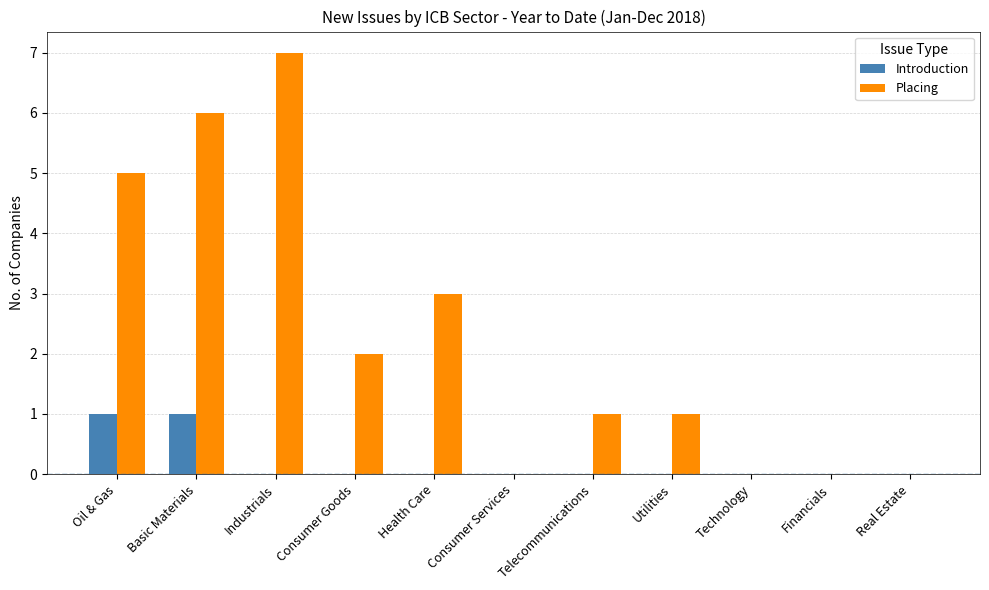

The Placing series shows 3 at Industrials. True or false?

False